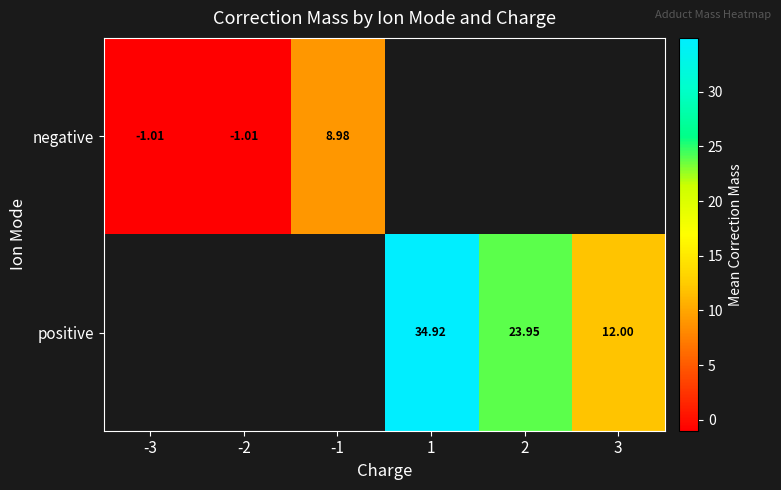

Is the value of negative at -3 greater than the value of positive at 1?

No